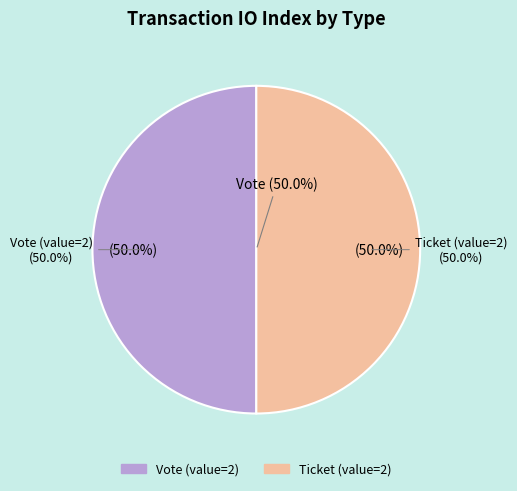

Is it true that Ticket (io_index=0) is 1% of the pie?

False